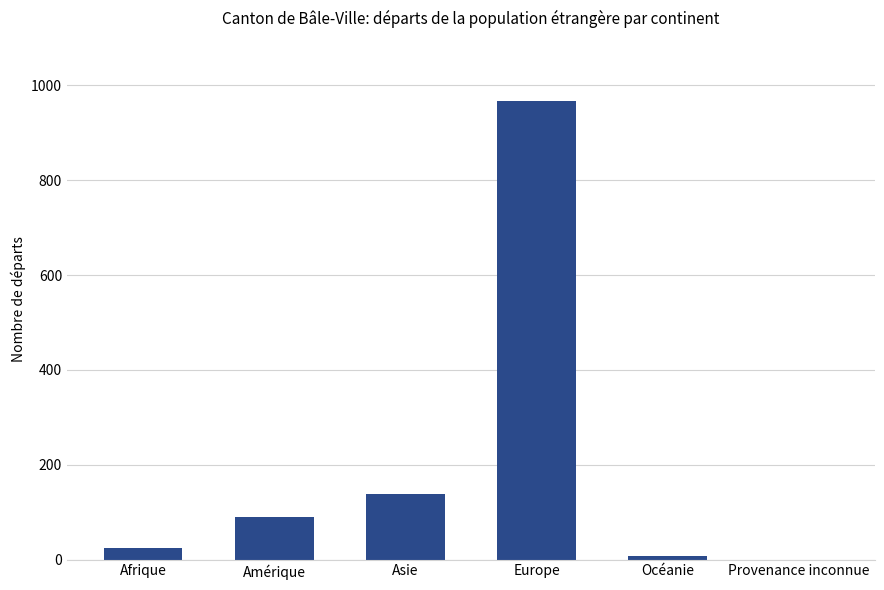

Which has a higher value, Afrique or Asie?

Asie